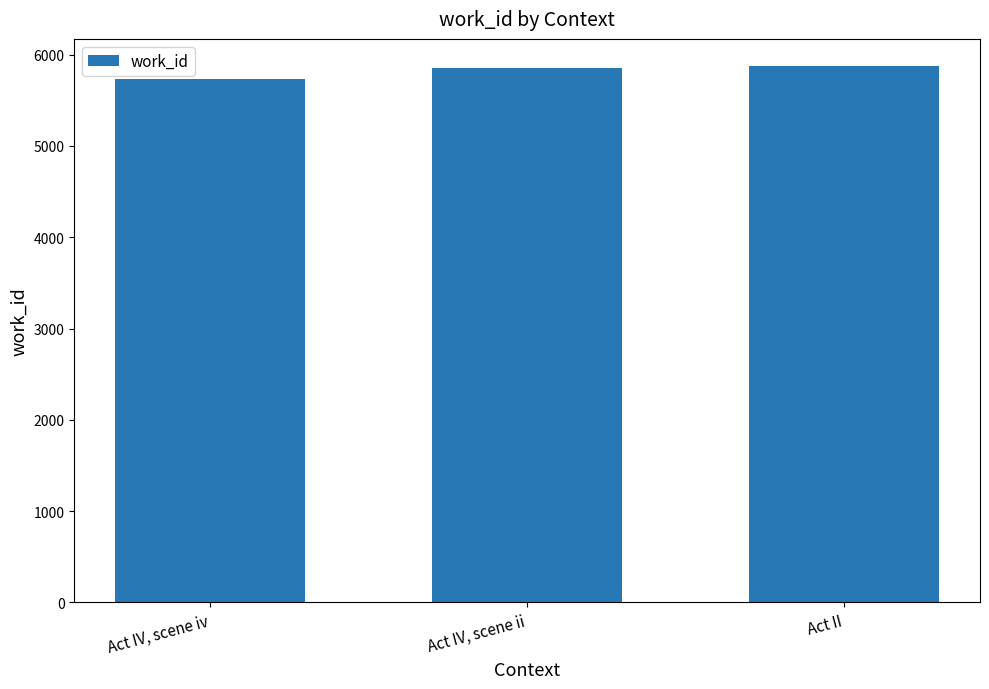

Does the chart contain any negative values?

No